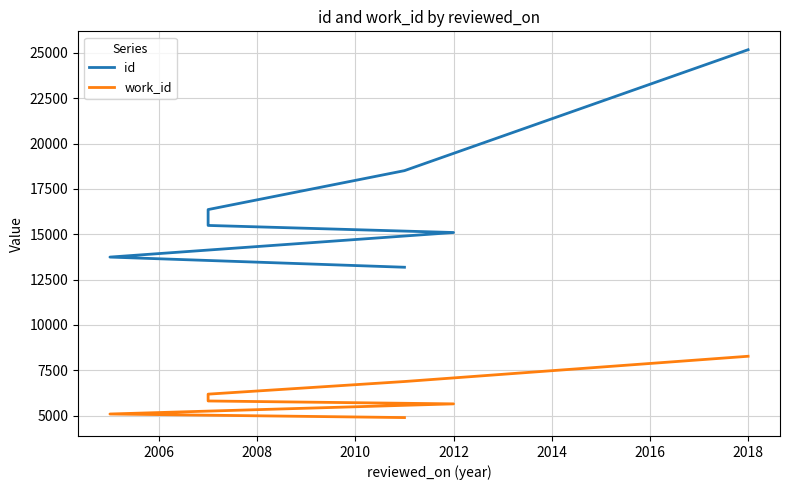

Which series changed the most between 2006 and 2018?

id